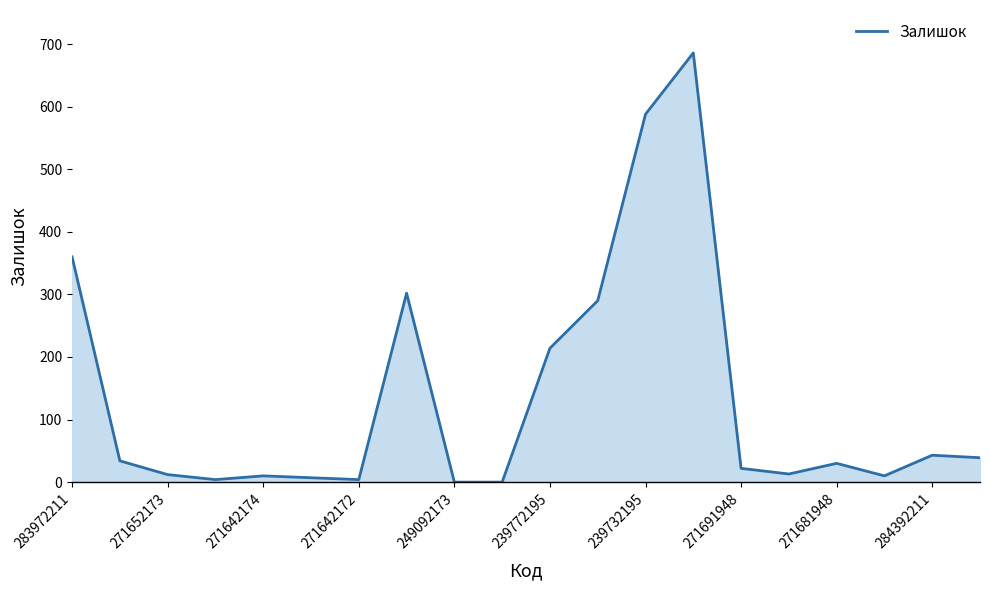

At which label does the data first exceed 30?

283972211